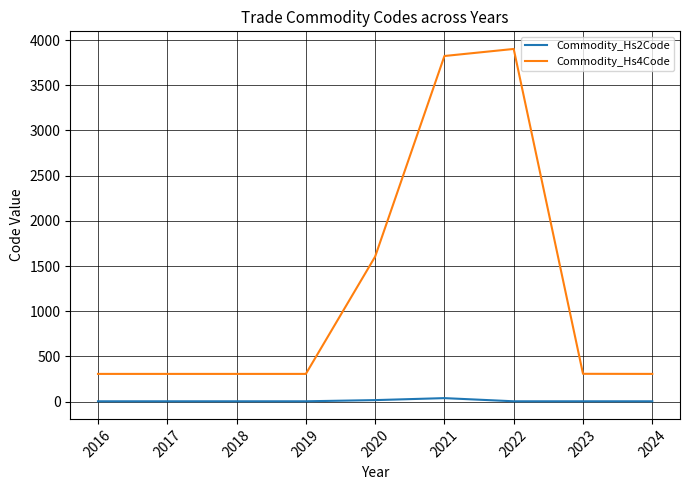

What is the spread (max minus min) of values at 2018?

303